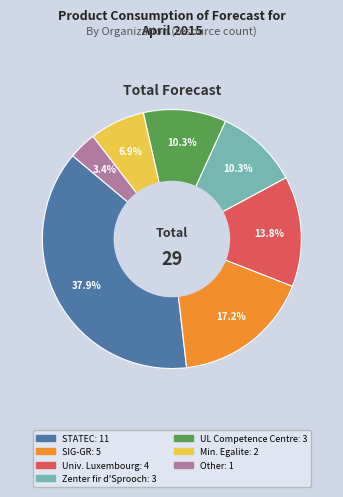

Is there any slice that represents more than half of the pie?

No